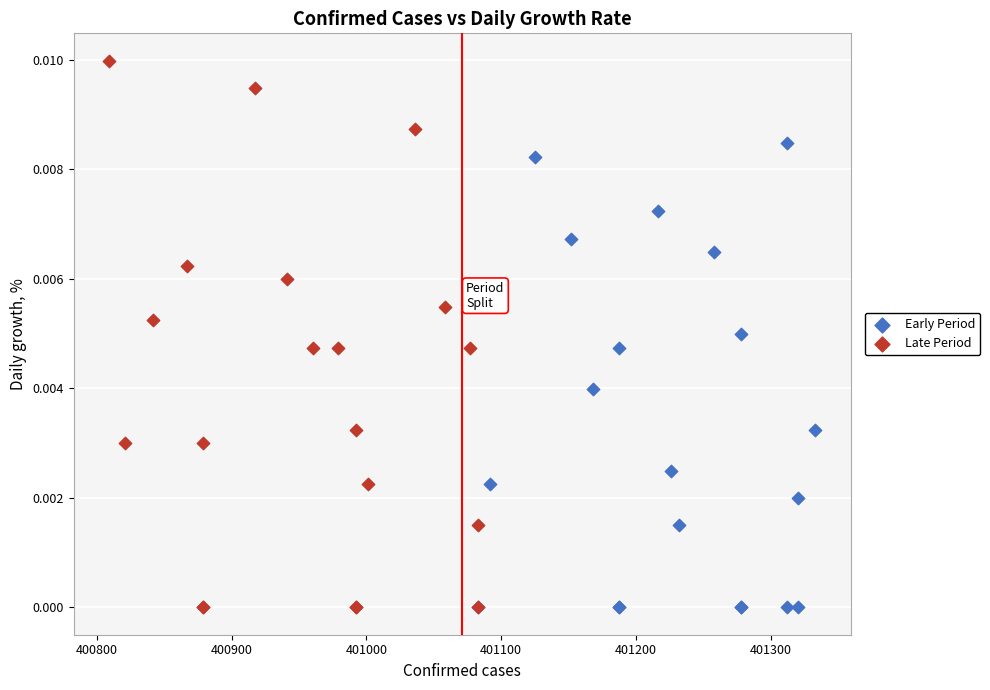

Which series has the widest spread of Y values?

Late Period